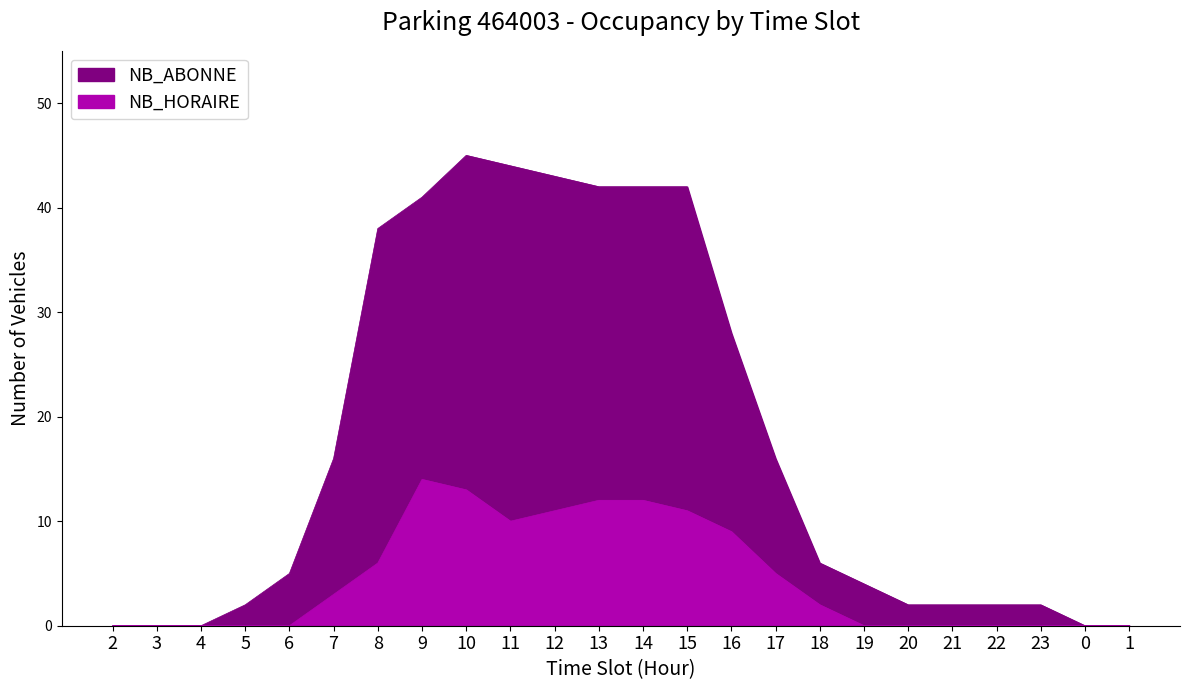

Reading left to right, list all the values displayed in this chart.

NB_ABONNE: 2=0	3=0	4=0	5=2	6=5	7=16	8=38	9=41	10=45	11=44	12=43	13=42	14=42	15=42	16=28	17=16	18=6	19=4	20=2	21=2	22=2	23=2	0=0	1=0
NB_HORAIRE: 2=0	3=0	4=0	5=0	6=0	7=3	8=6	9=14	10=13	11=10	12=11	13=12	14=12	15=11	16=9	17=5	18=2	19=0	20=0	21=0	22=0	23=0	0=0	1=0